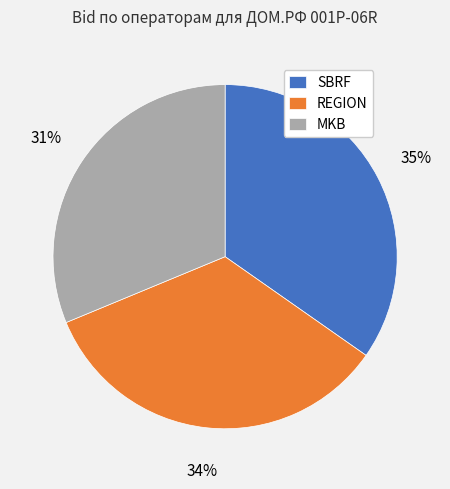

Is the sum of MKB and REGION greater than half?

Yes